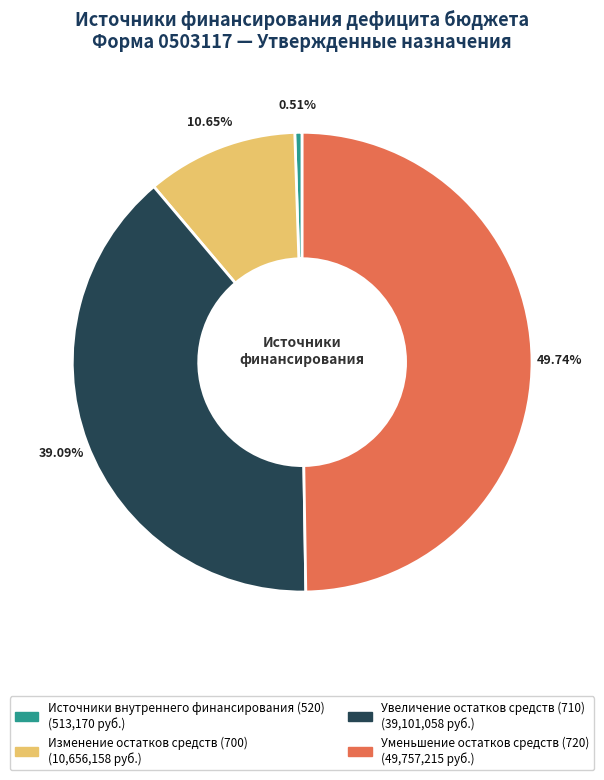

The Источники внутреннего финансирования (520) slice represents 1% of the pie. True or false?

True